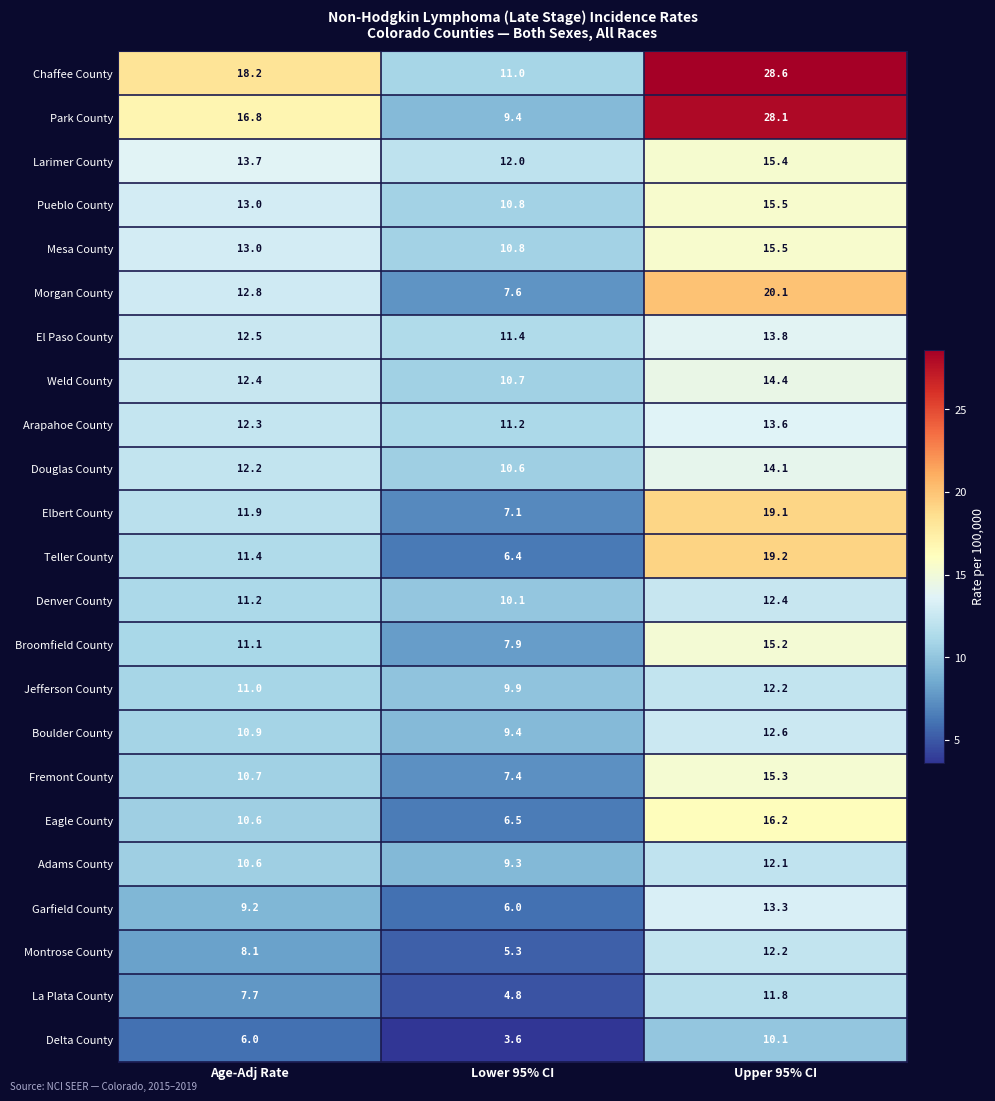

At which category is the sum across all series the highest?

Upper 95% CI